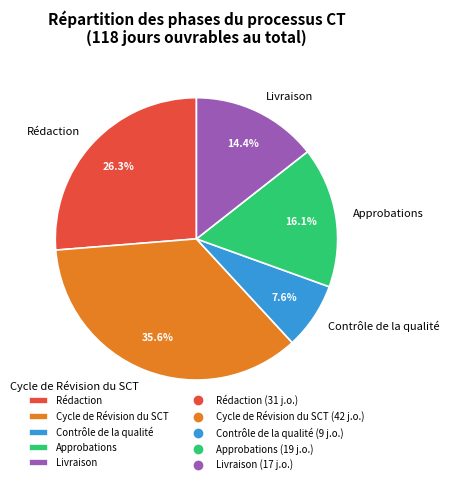

Is the sum of Cycle de Révision du SCT and Contrôle de la qualité greater than half?

No